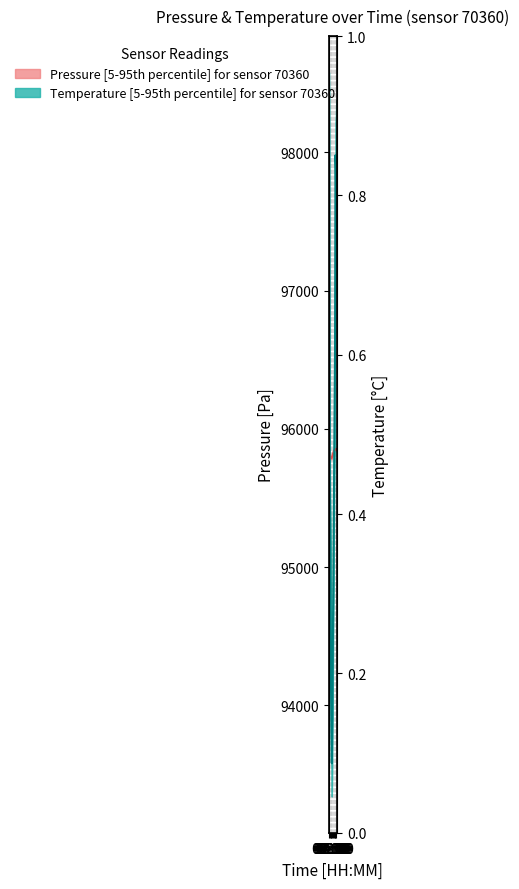

True or false: temperature and pressure cross at least once.

True